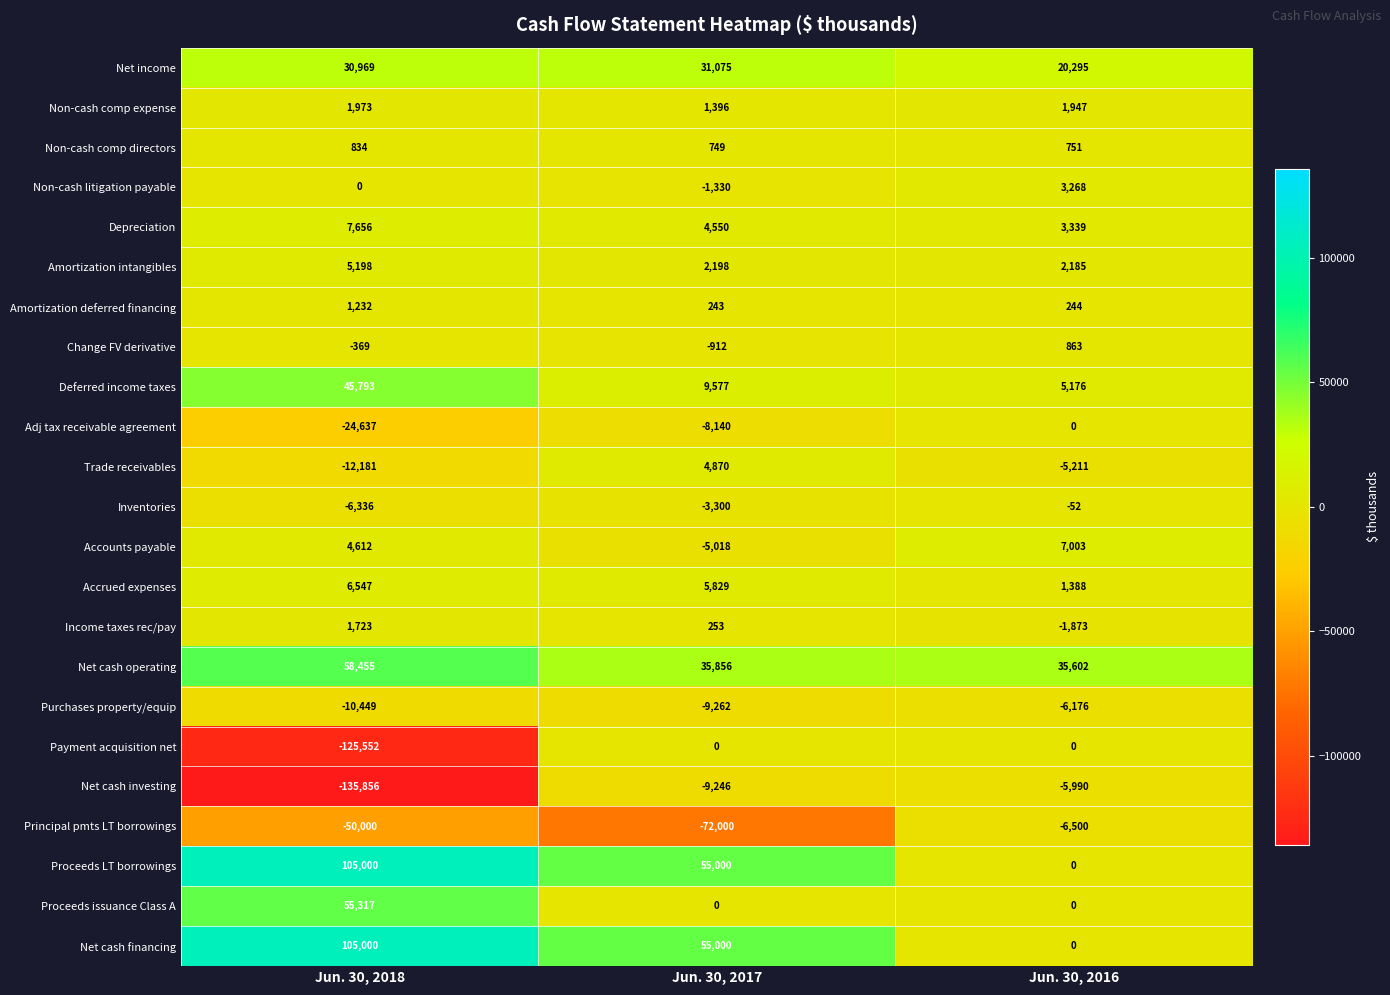

Which category has the lowest value across all series?

Jun. 30, 2018